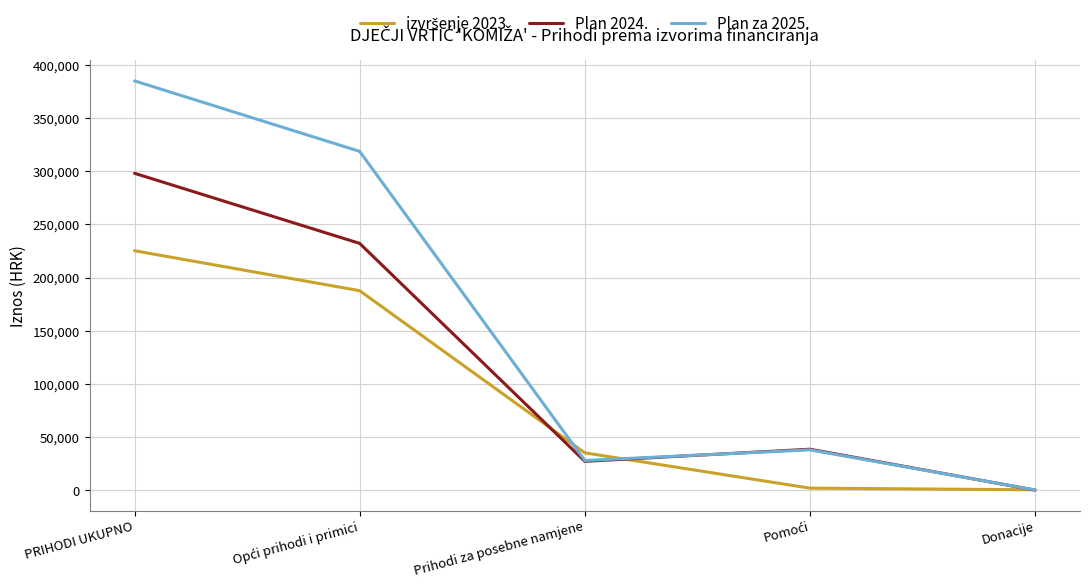

How many interior local valleys does the Plan za 2025. series have?

1